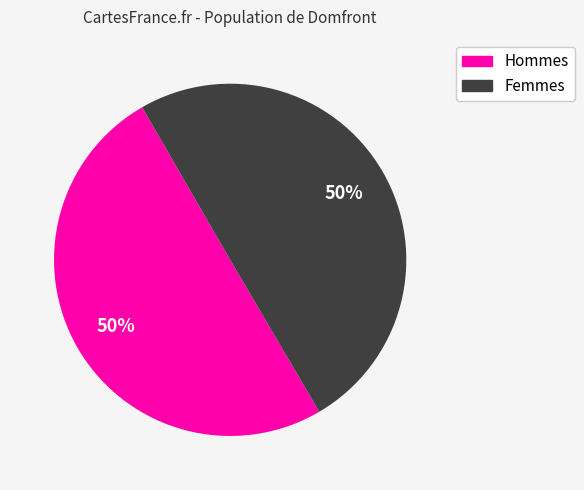

How many segments does this pie chart have?

2